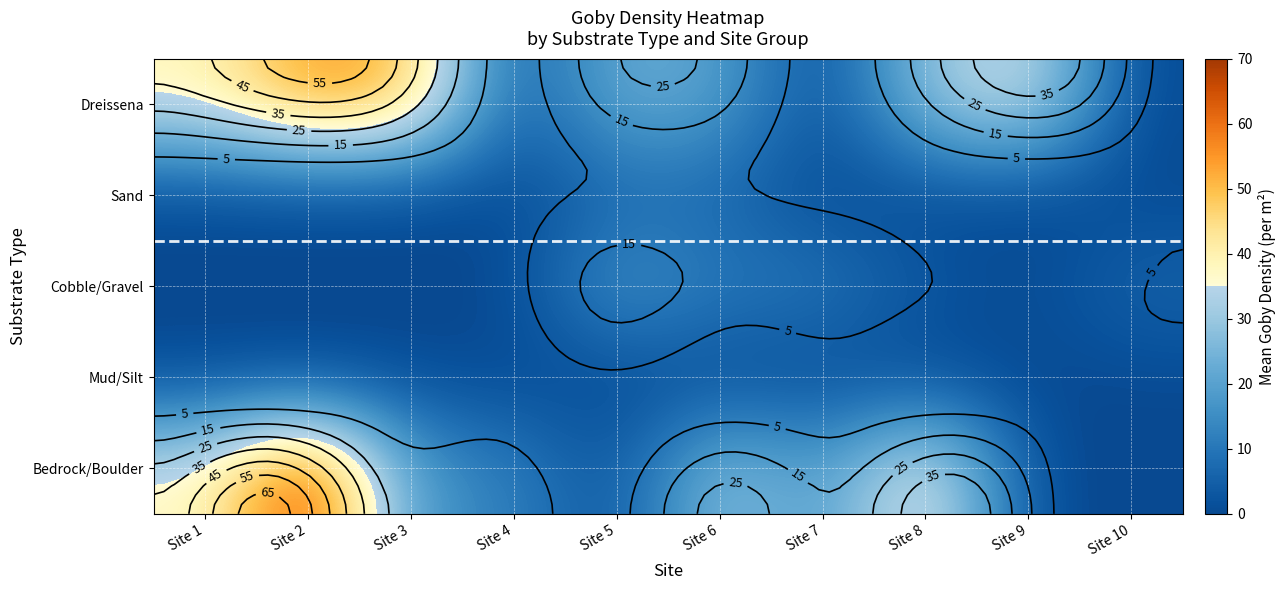

What is the maximum value for Dreissena?

55.8